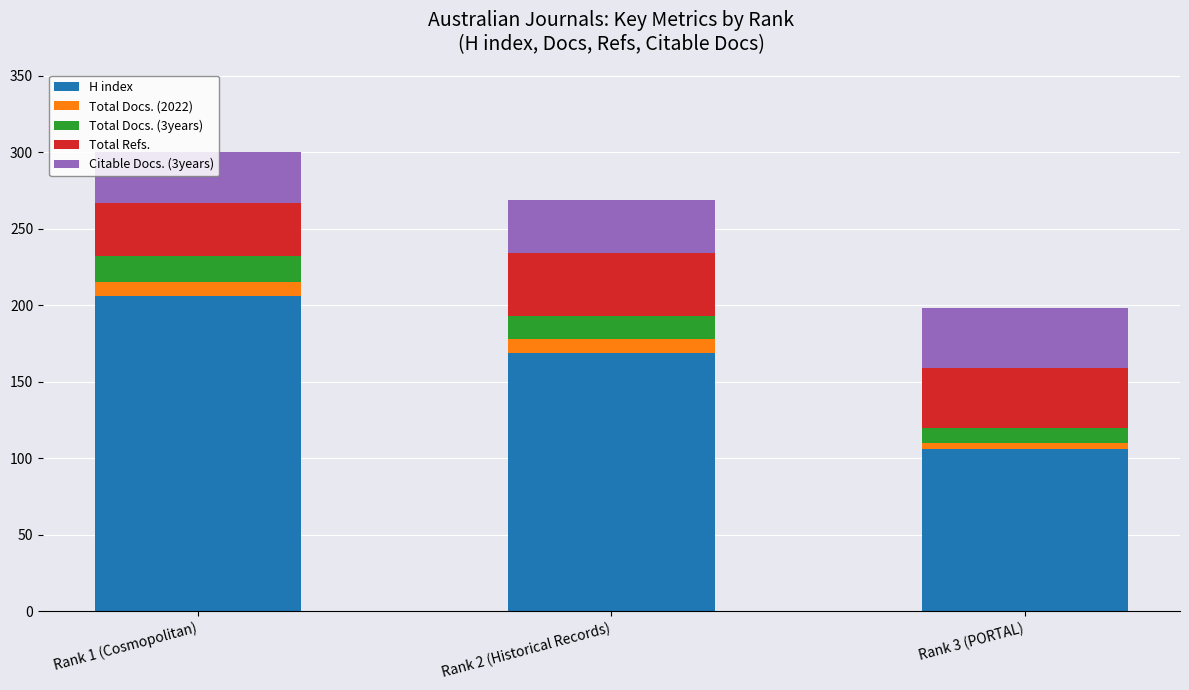

What is the highest value of the H index series?

206